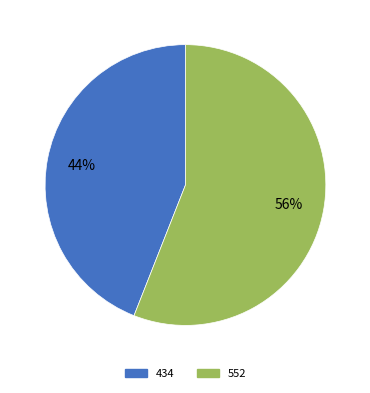

What is the smallest slice in the pie chart?

434